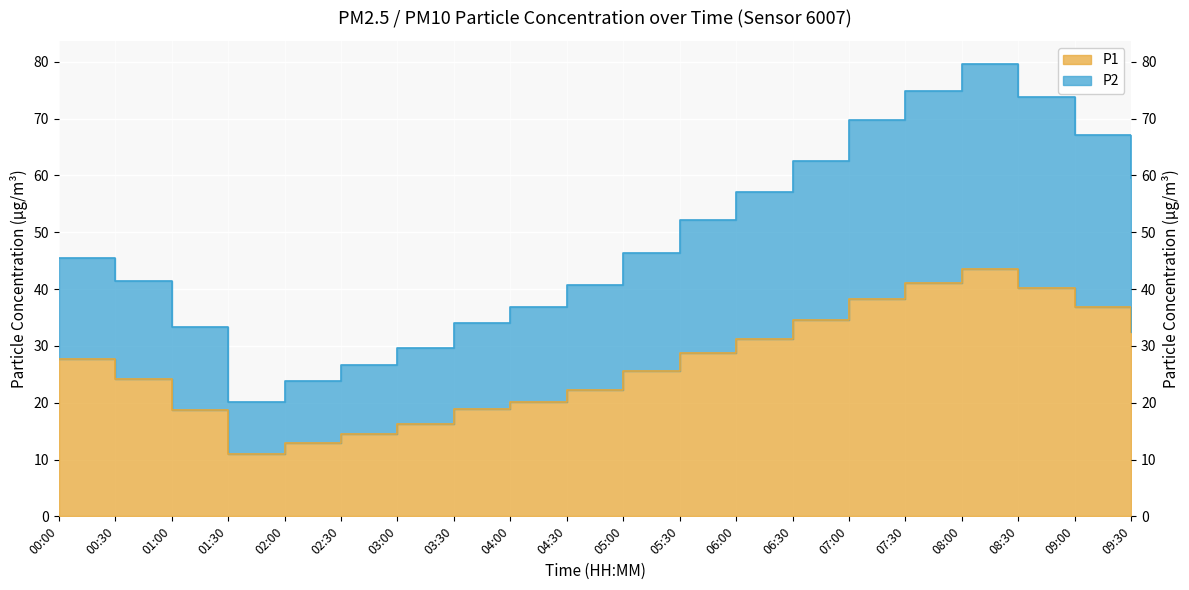

Does the chart display data point markers on the line(s)?

No